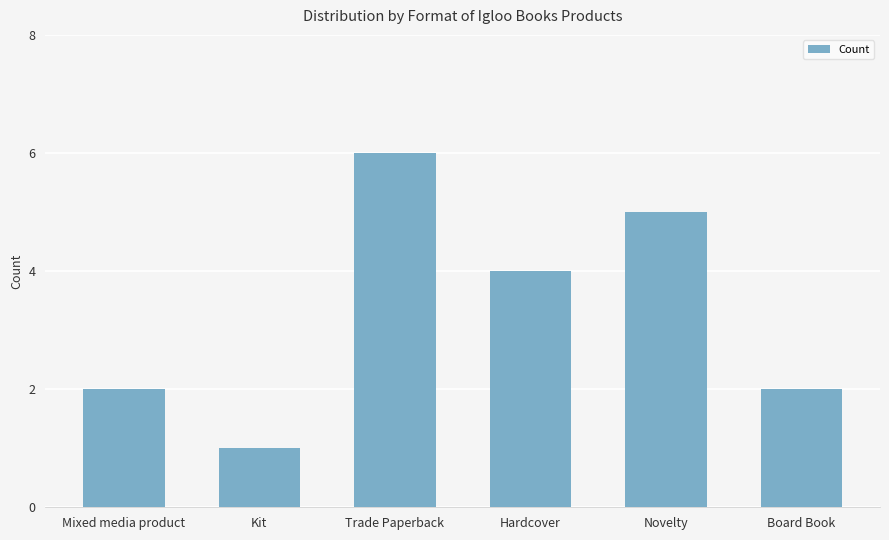

What is the ratio of the value at Board Book to the value at Novelty?

0.4